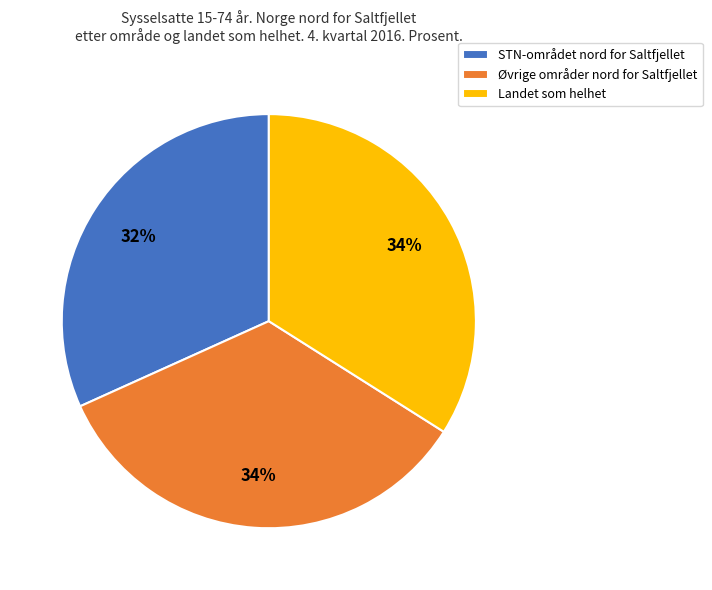

Does Øvrige områder nord for Saltfjellet account for over 50% of the chart?

No